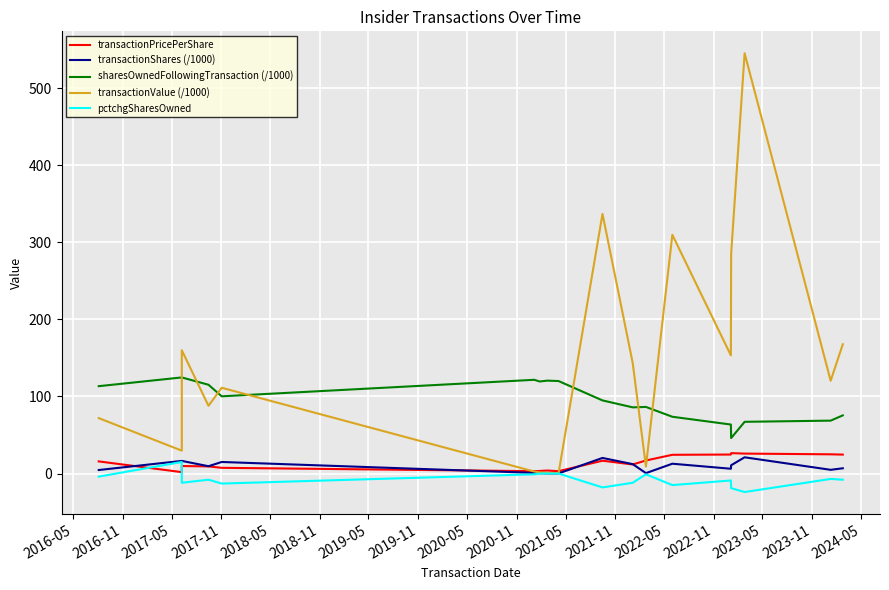

Reading left to right, list all the values displayed in this chart.

transactionPricePerShare: 15.8	1.8	9.8	9.2	7.4	3.1	3.3	3.9	3.1	16.6	11.8	16.9	24.3	24.6	26.5	25.9	24.9	24.6
transactionShares (/1000): 4.6	16.4	16.4	9.5	15.0	0.8	0.5	0.2	0.1	20.2	12.2	0.5	12.7	6.2	10.8	21.1	4.8	6.8
sharesOwnedFollowingTransaction (/1000): 113.4	124.7	124.7	115.2	100.2	121.6	119.4	120.5	120.0	94.9	85.9	86.4	73.7	63.6	46.0	67.1	68.6	75.5
transactionValue (/1000): 71.9	29.7	160.0	87.9	111.3	2.6	1.5	0.8	0.4	336.9	143.5	9.0	309.8	153.3	285.1	545.3	120.4	167.7
pctchgSharesOwned: -4.0	15.0	-12.0	-8.0	-13.0	-1.0	0.0	0.0	0.0	-18.0	-12.0	-1.0	-15.0	-9.0	-19.0	-24.0	-7.0	-8.0